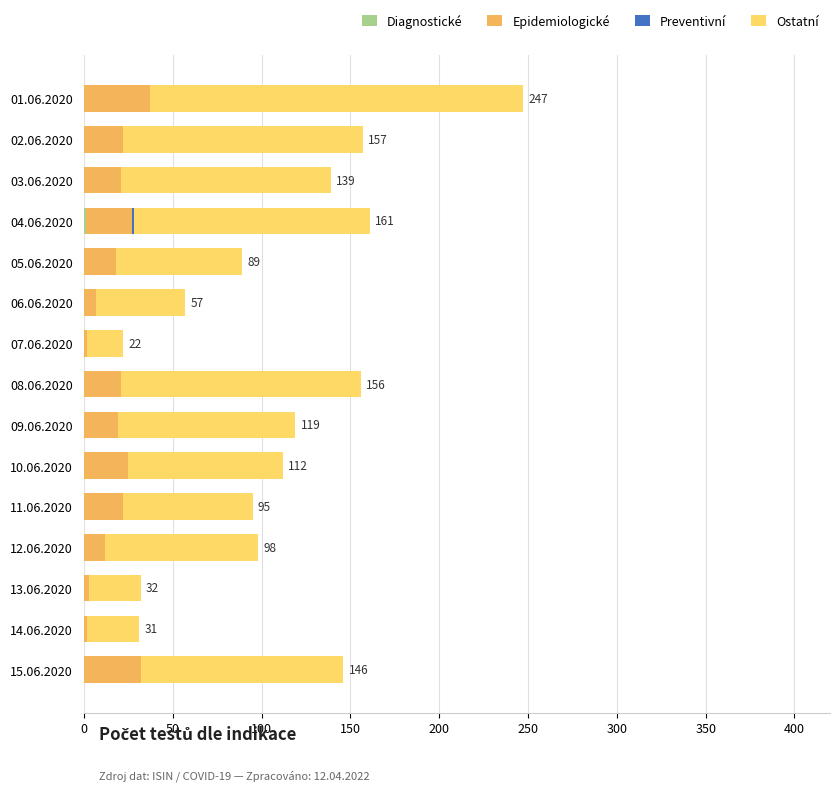

At which category is the sum across all series the highest?

01.06.2020